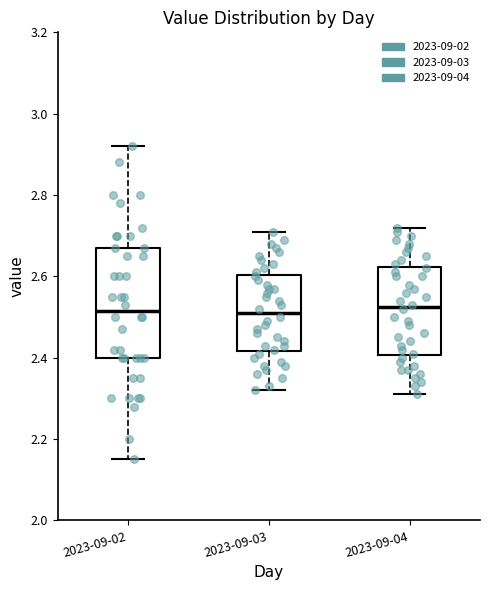

Where does the upper whisker of the box for 2023-09-04 end on the y-axis? The values are not printed on the chart, so give them approximately, as read against the axis.

2.72